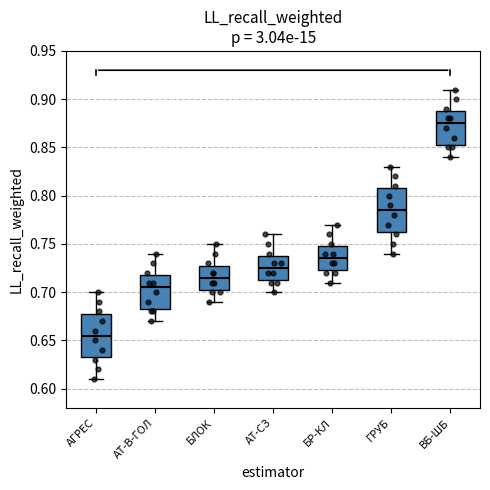

Which box's median line is the highest?

ВБ-ШБ